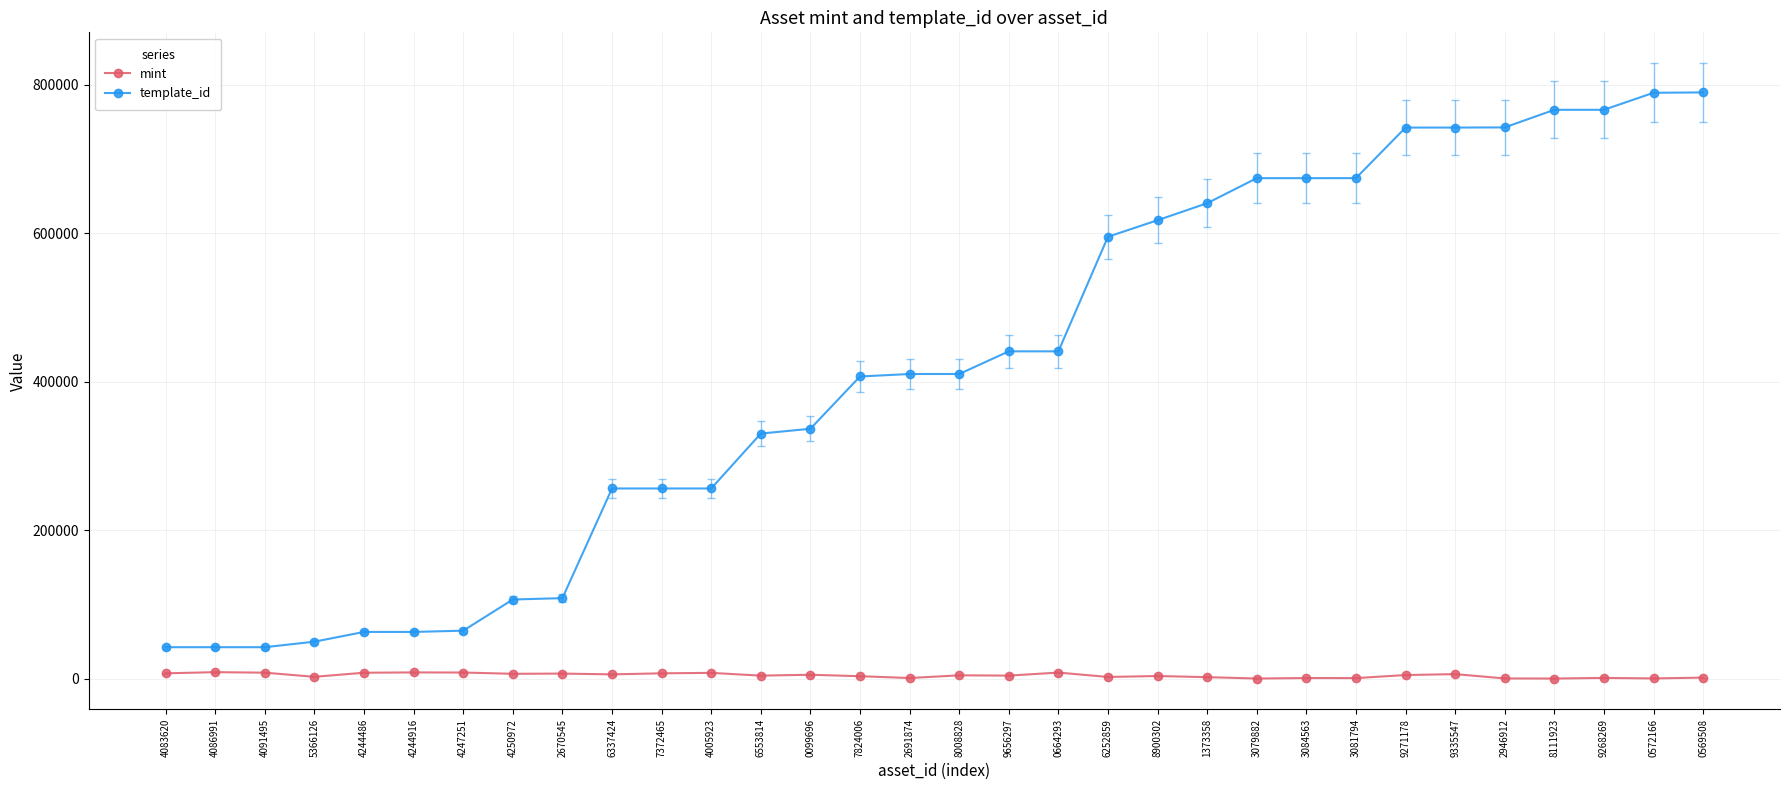

True or false: mint and template_id intersect in this chart.

False